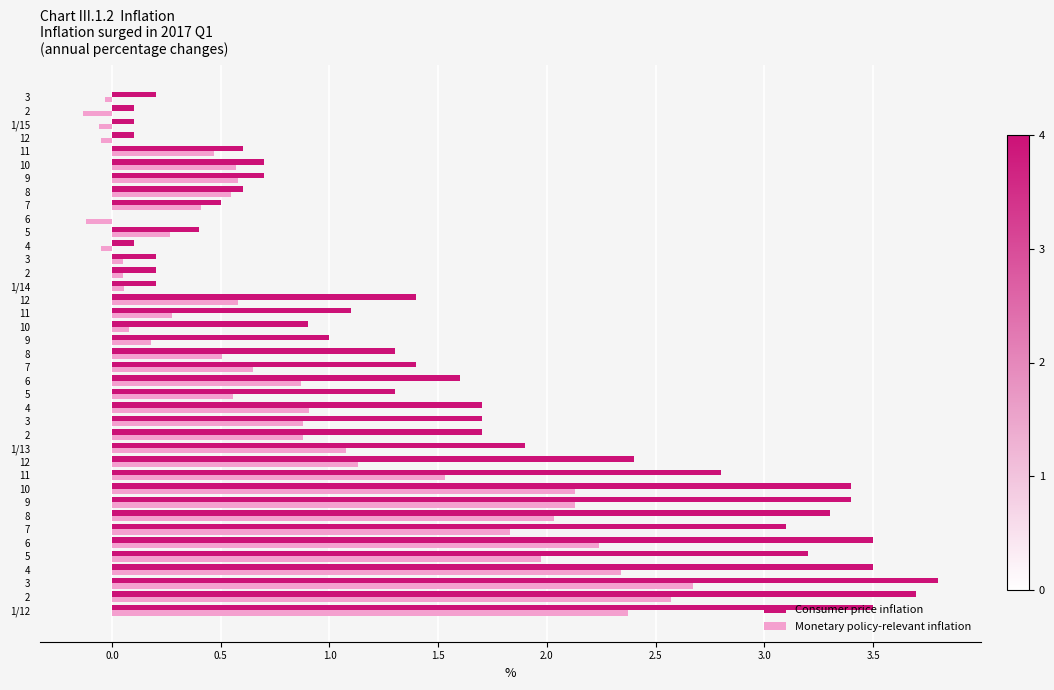

What are all the series names shown in the legend?

Consumer price inflation, Monetary policy-relevant inflation